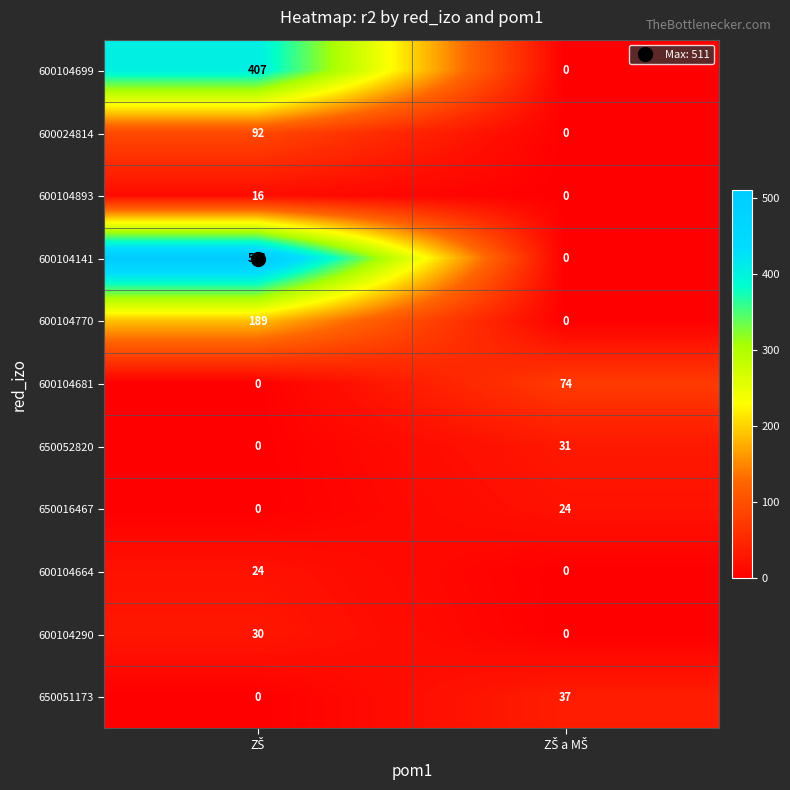

How many positive values does the 600104664 series have?

1